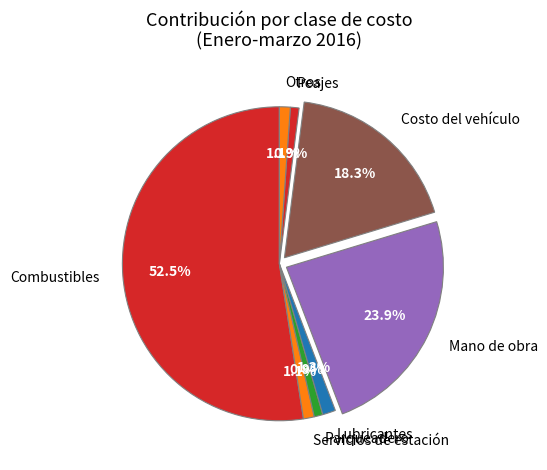

To the nearest percent, what percentage of the pie is Mano de obra?

24%